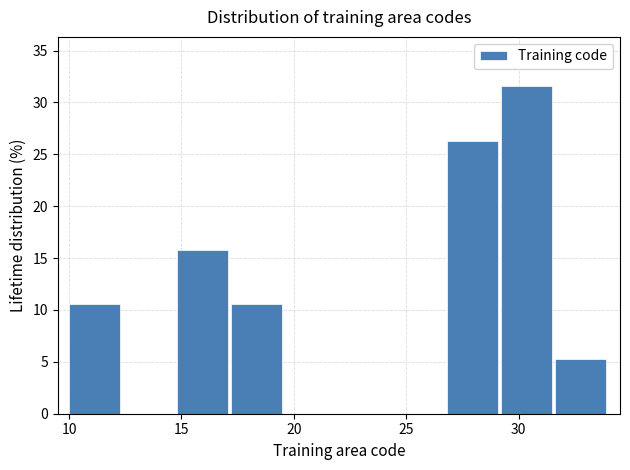

Reading left to right, list every bar in this chart as the range it spans on the x-axis followed by its height. Neither the bar edges nor the heights are printed on the chart, so give them approximately, as read against the axes.

10.0 to 12.4: 10.5
12.4 to 14.8: 0
14.8 to 17.2: 16.0
17.2 to 19.6: 10.5
19.6 to 22.0: 0
22.0 to 24.4: 0
24.4 to 26.8: 0
26.8 to 29.2: 26.5
29.2 to 31.6: 31.5
31.6 to 34.0: 5.5